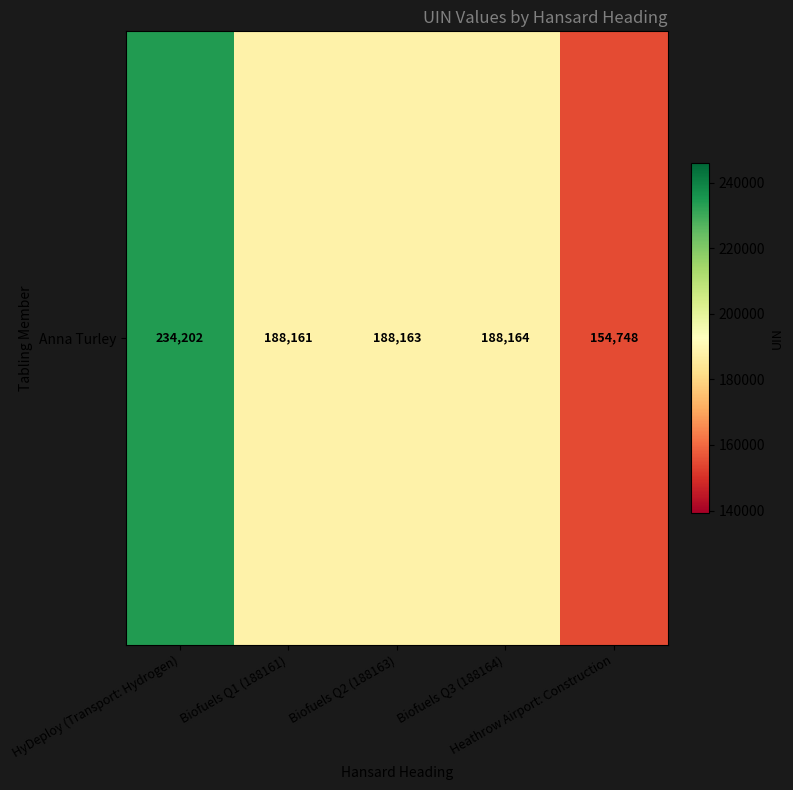

What is the change in value from HyDeploy (Transport: Hydrogen) to Biofuels Q1 (188161)?

-46041